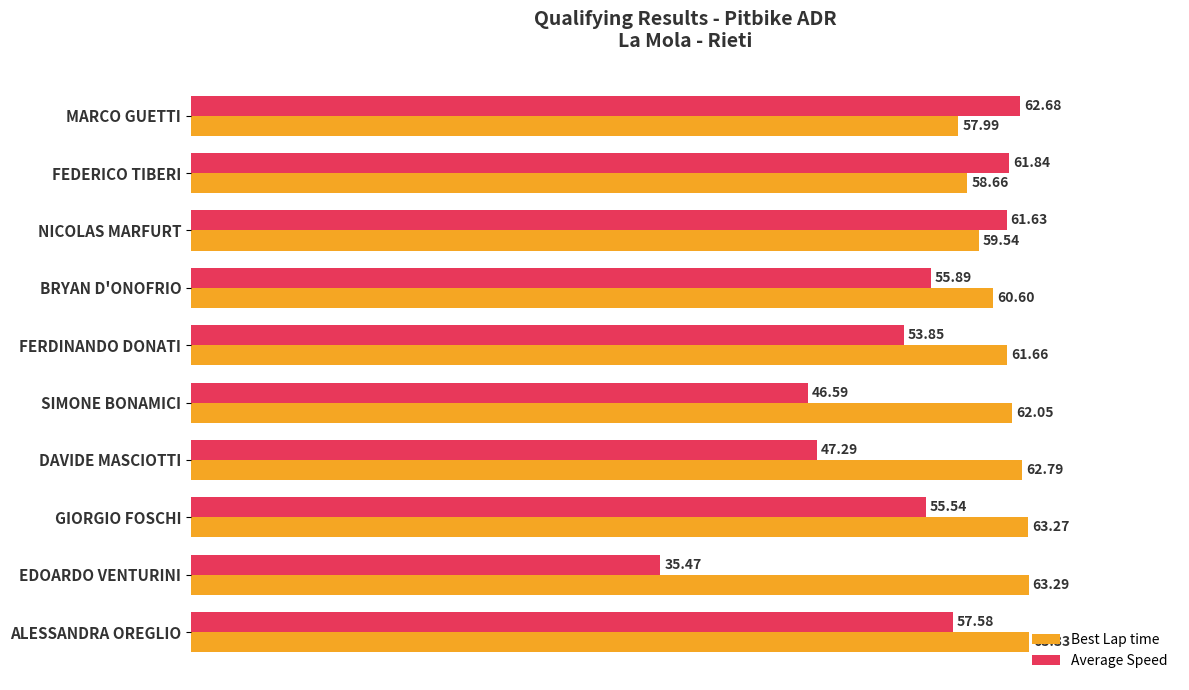

What is the smallest value displayed?

35.5